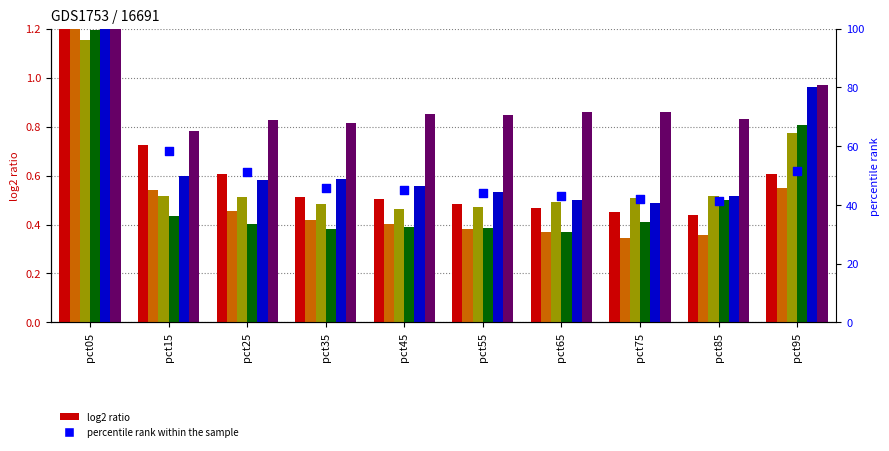

What is the total value across all series at pct35?

48.5